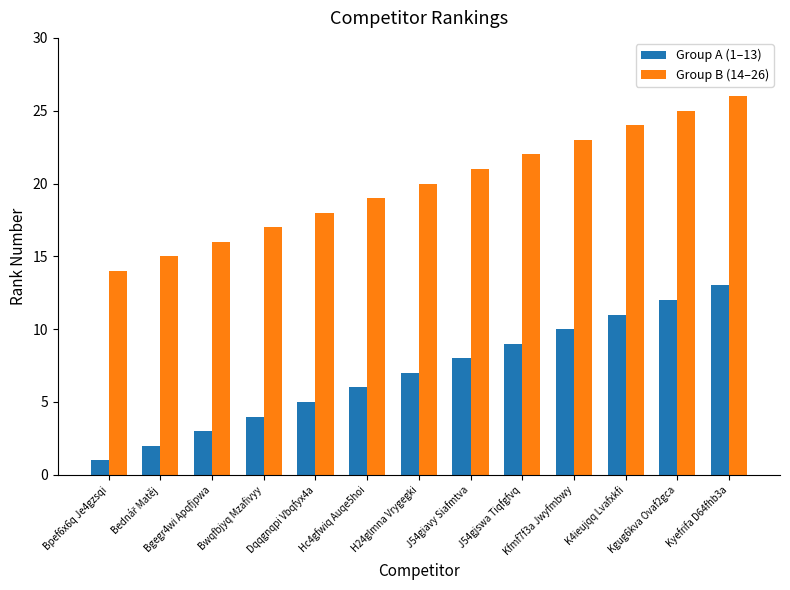

The Group B (14–26) series shows 25 at Kgug6kva Ovaf2gca. True or false?

True